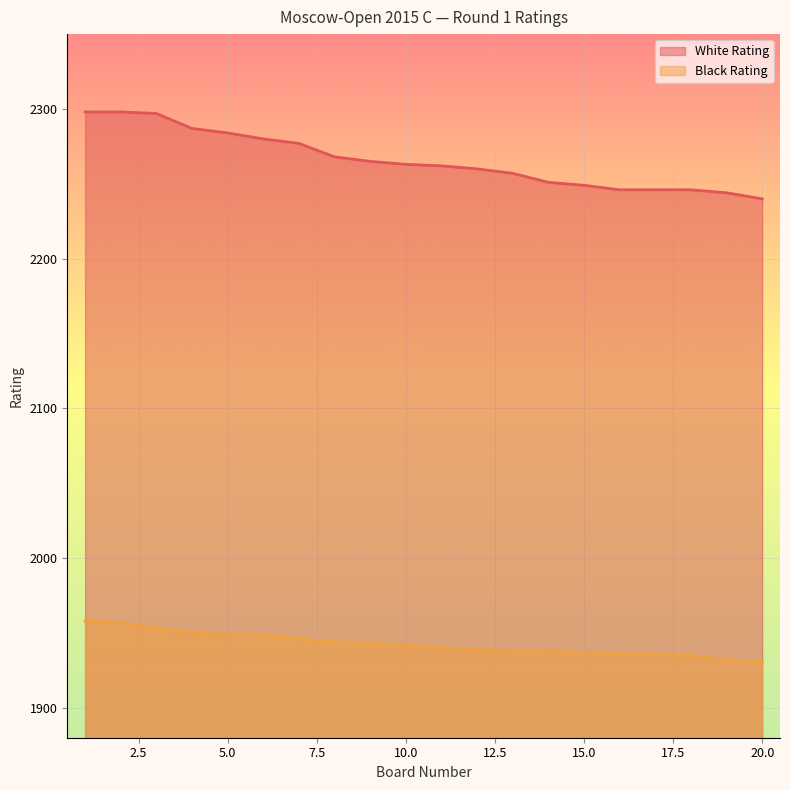

What is the average value of the White Rating series?

2266